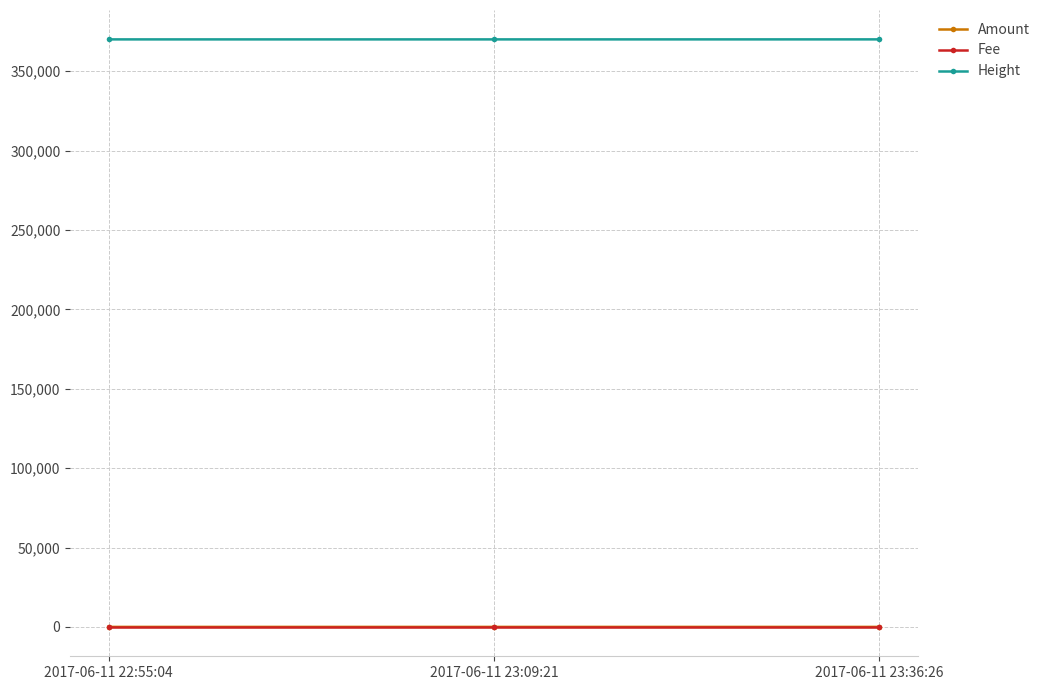

What are all the series names shown in the legend?

Amount, Fee, Height